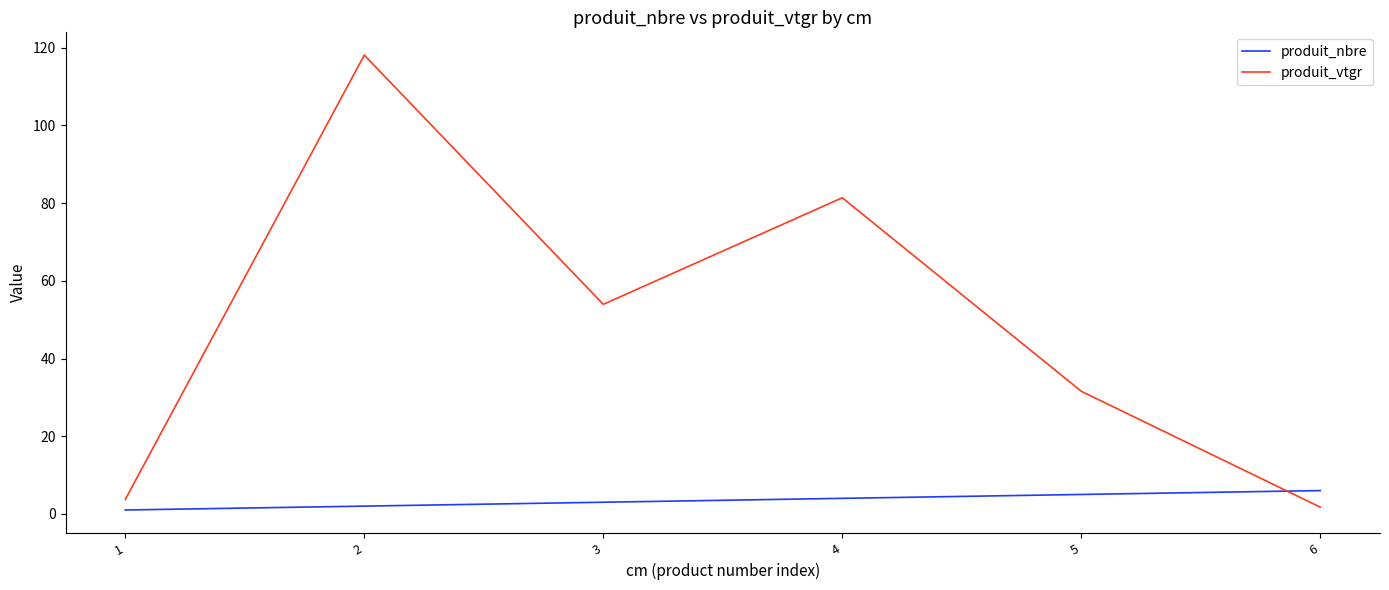

The value of produit_vtgr at 5 is 19.5. True or false?

False